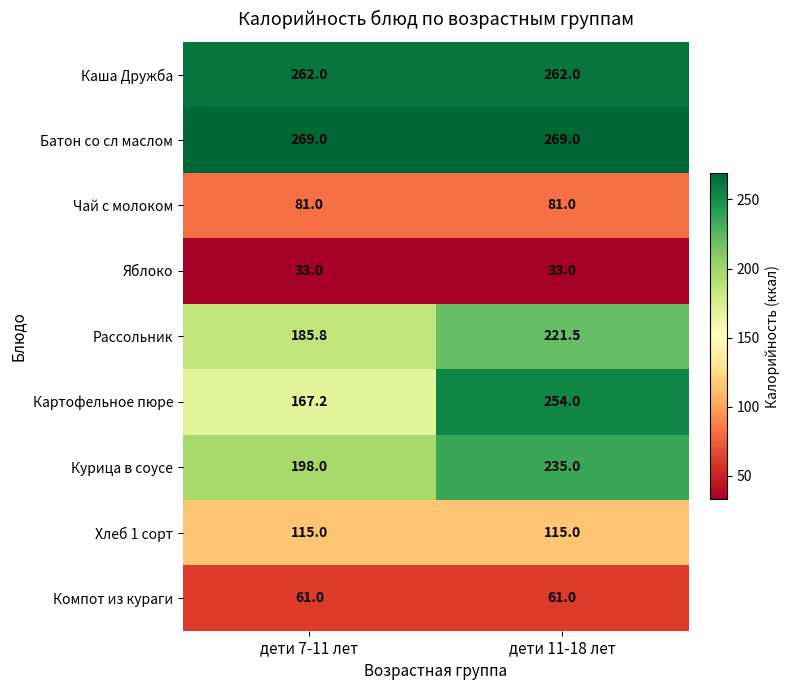

What is the total value across all series at дети 11-18 лет?

1531.5